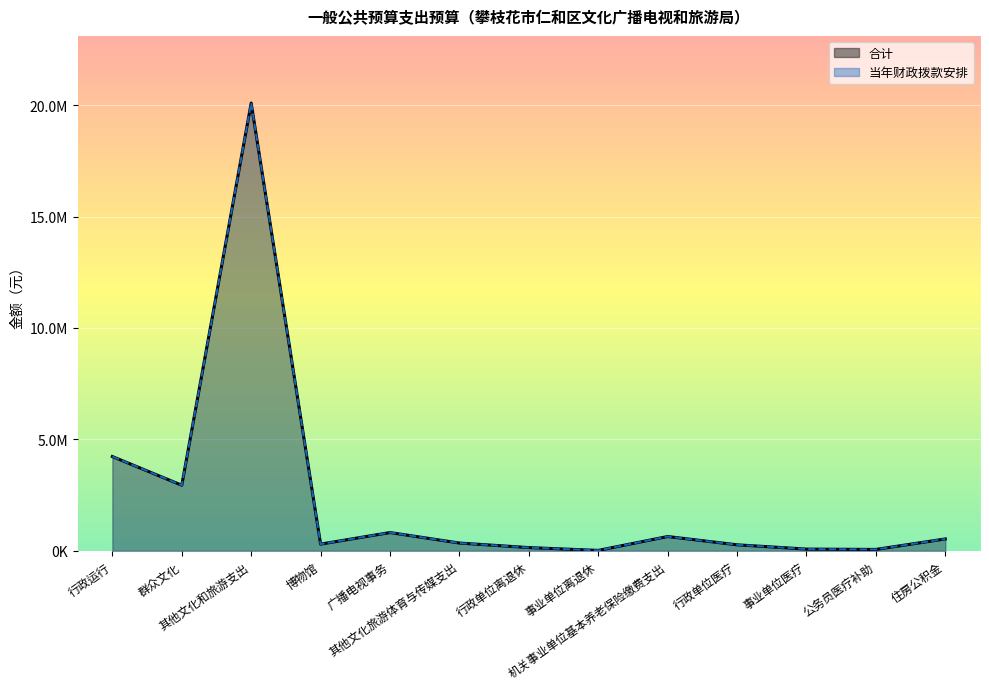

At 公务员医疗补助, list the series in order from smallest to largest.

合计, 当年财政拨款安排